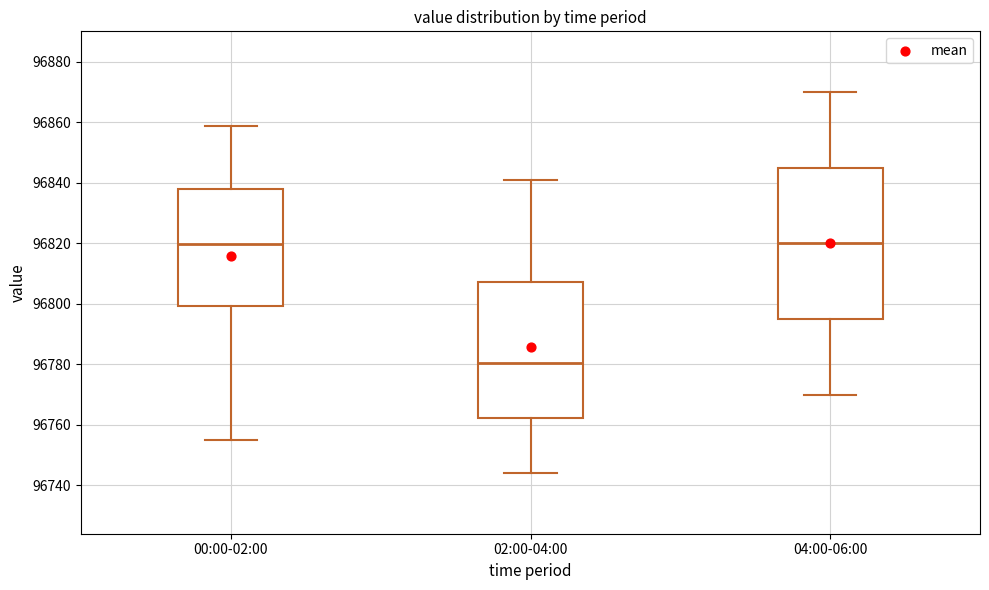

Comparing the boxes themselves (not the whiskers), which one is the tallest?

04:00-06:00